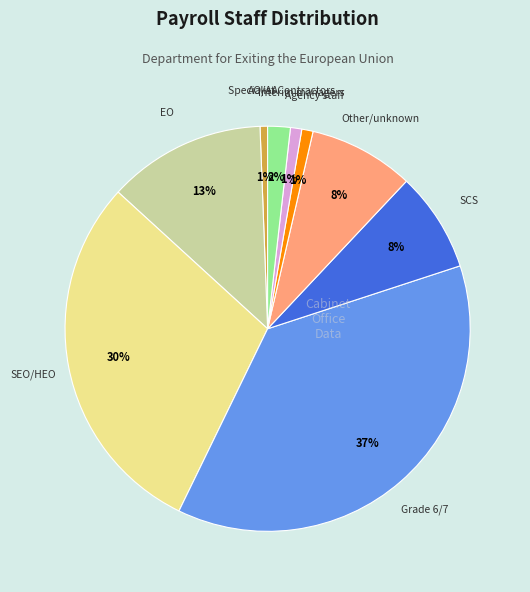

To the nearest percent, what is the average slice percentage?

11%